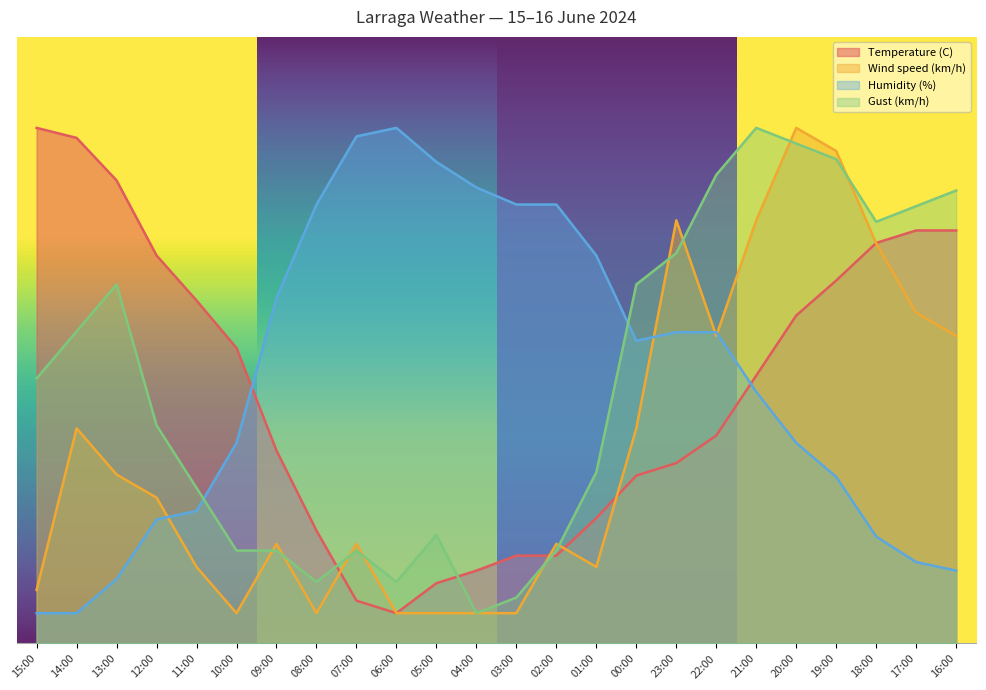

Reading right to left, what are all the values shown in this chart?

Temperature (C): 16:00=68.1	17:00=68.1	18:00=66.0	19:00=59.8	20:00=54.1	21:00=44.2	22:00=34.3	23:00=29.7	00:00=27.7	01:00=20.7	02:00=14.5	03:00=14.5	04:00=12.0	05:00=9.9	06:00=5.0	07:00=7.1	08:00=18.6	09:00=31.8	10:00=48.7	11:00=56.5	12:00=64.0	13:00=76.3	14:00=83.4	15:00=85.0
Wind speed (km/h): 16:00=50.7	17:00=54.5	18:00=66.0	19:00=81.2	20:00=85.0	21:00=69.8	22:00=50.7	23:00=69.8	00:00=35.5	01:00=12.6	02:00=16.4	03:00=5.0	04:00=5.0	05:00=5.0	06:00=5.0	07:00=16.4	08:00=5.0	09:00=16.4	10:00=5.0	11:00=12.6	12:00=24.0	13:00=27.9	14:00=35.5	15:00=8.8
Humidity (%): 16:00=12.0	17:00=13.4	18:00=17.6	19:00=27.5	20:00=33.1	21:00=41.5	22:00=51.3	23:00=51.3	00:00=49.9	01:00=63.9	02:00=72.4	03:00=72.4	04:00=75.2	05:00=79.4	06:00=85.0	07:00=83.6	08:00=72.4	09:00=56.9	10:00=33.1	11:00=21.8	12:00=20.4	13:00=10.6	14:00=5.0	15:00=5.0
Gust (km/h): 16:00=74.7	17:00=72.1	18:00=69.5	19:00=79.8	20:00=82.4	21:00=85.0	22:00=77.3	23:00=64.4	00:00=59.2	01:00=28.2	02:00=15.3	03:00=7.6	04:00=5.0	05:00=17.9	06:00=10.2	07:00=15.3	08:00=10.2	09:00=15.3	10:00=15.3	11:00=25.6	12:00=36.0	13:00=59.2	14:00=51.5	15:00=43.7